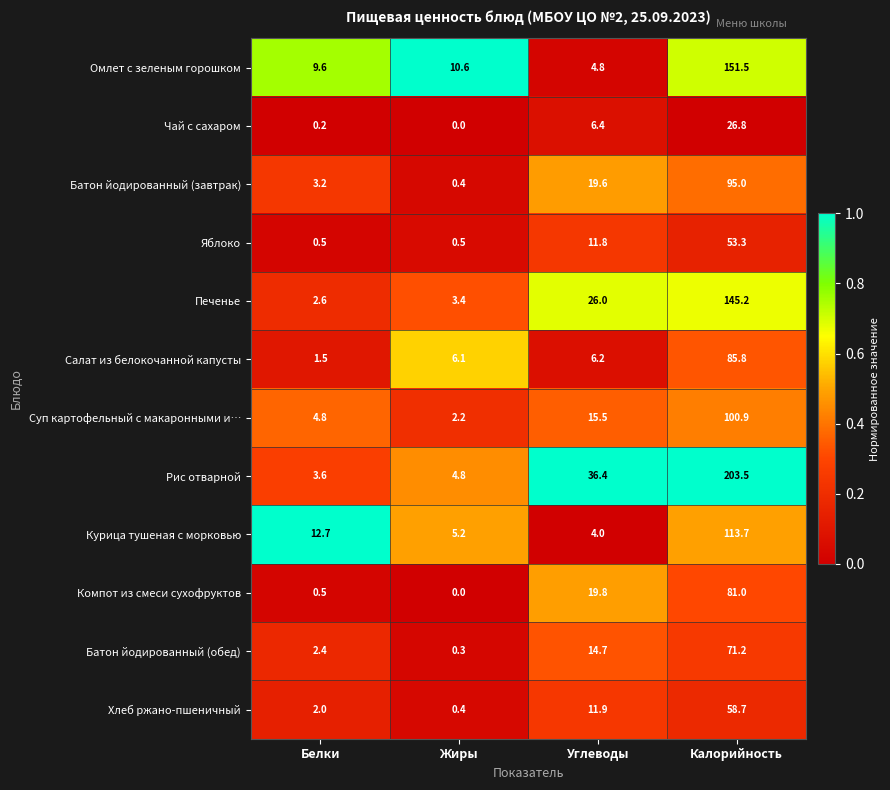

What is the total value across all series at Калорийность?

1186.6